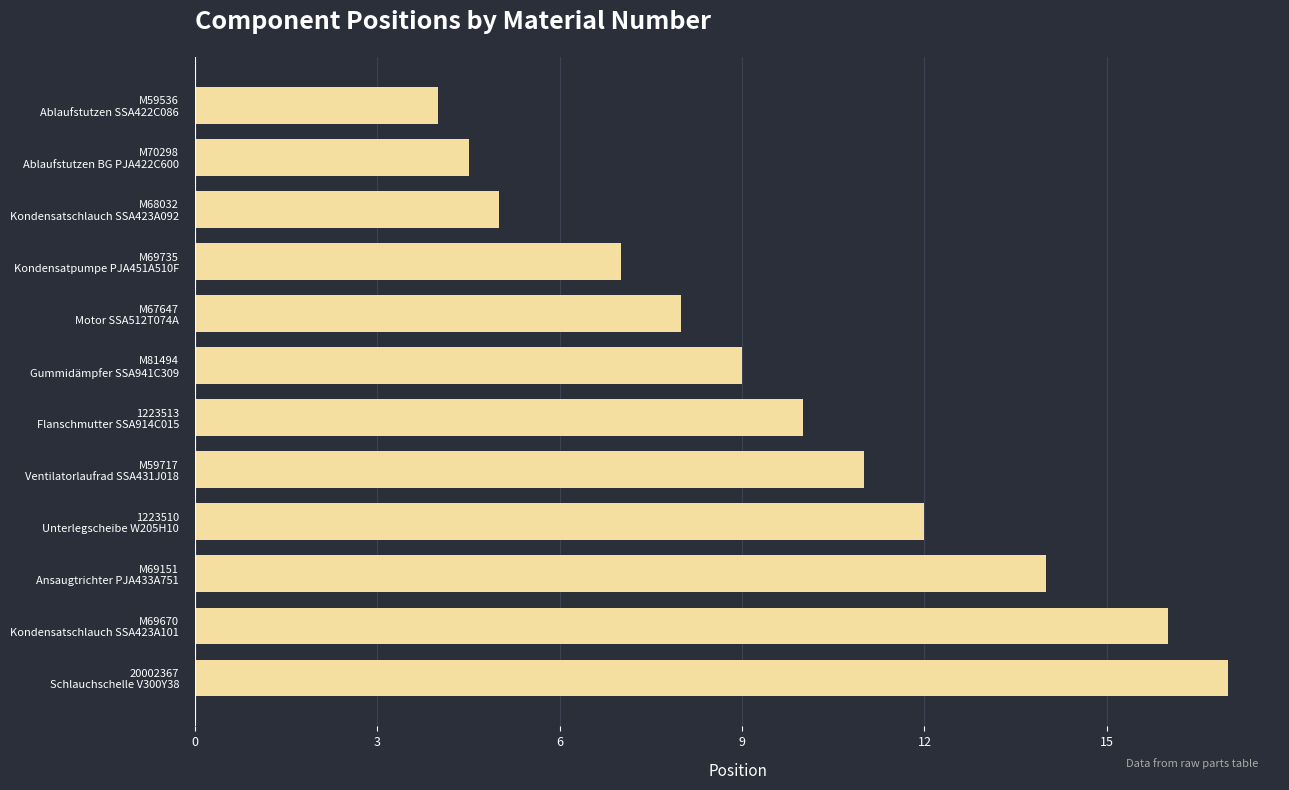

Rank the categories by value from lowest to highest.

M59536
Ablaufstutzen SSA422C086, M70298
Ablaufstutzen BG PJA422C600, M68032
Kondensatschlauch SSA423A092, M69735
Kondensatpumpe PJA451A510F, M67647
Motor SSA512T074A, M81494
Gummidämpfer SSA941C309, 1223513
Flanschmutter SSA914C015, M59717
Ventilatorlaufrad SSA431J018, 1223510
Unterlegscheibe W205H10, M69151
Ansaugtrichter PJA433A751, M69670
Kondensatschlauch SSA423A101, 20002367
Schlauchschelle V300Y38